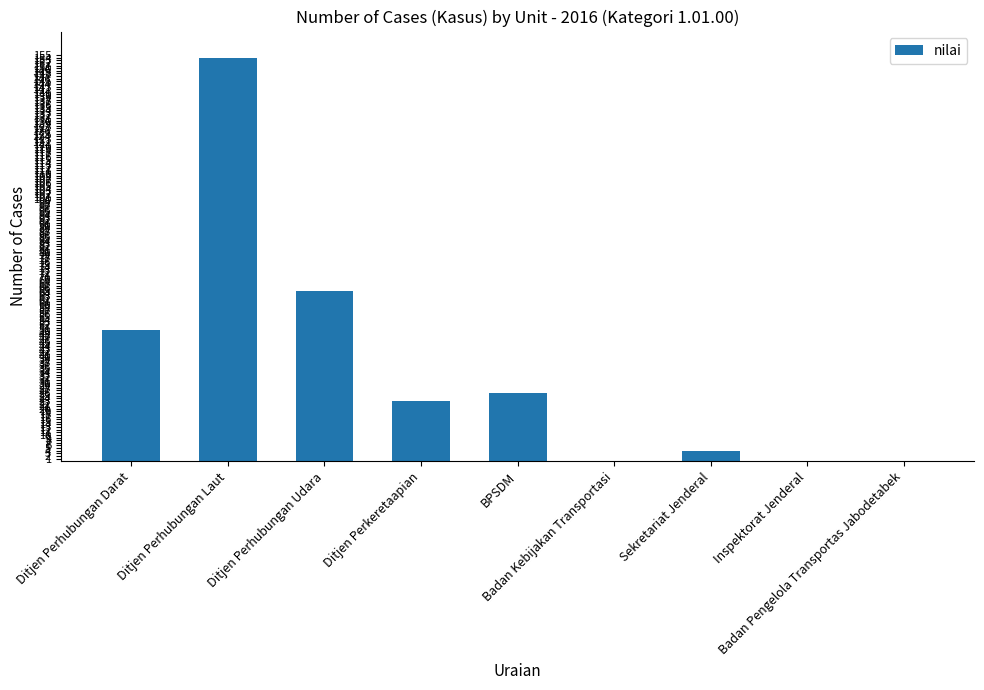

Reading left to right, transcribe all the data shown in this chart.

50	154	65	23	26	0	4	0	0